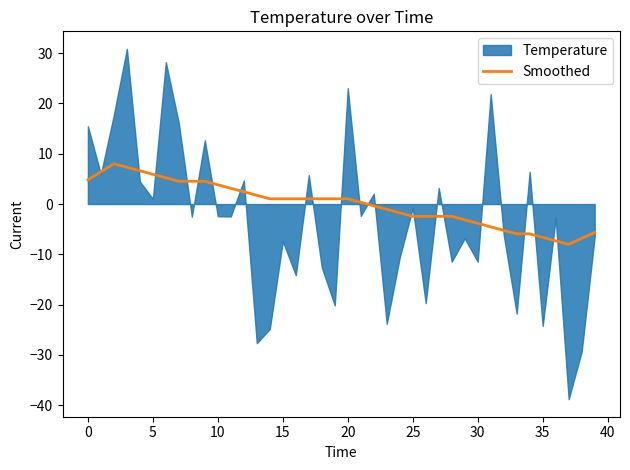

How many categories are shown in the chart?

40